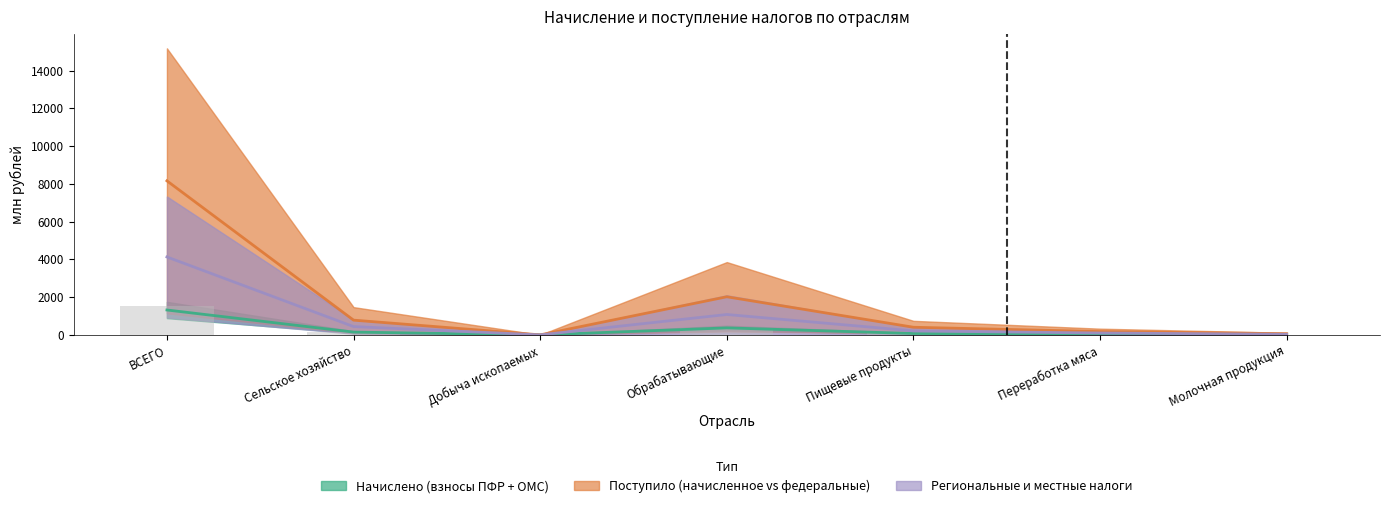

At how many categories does at least one series exceed 1321?

2